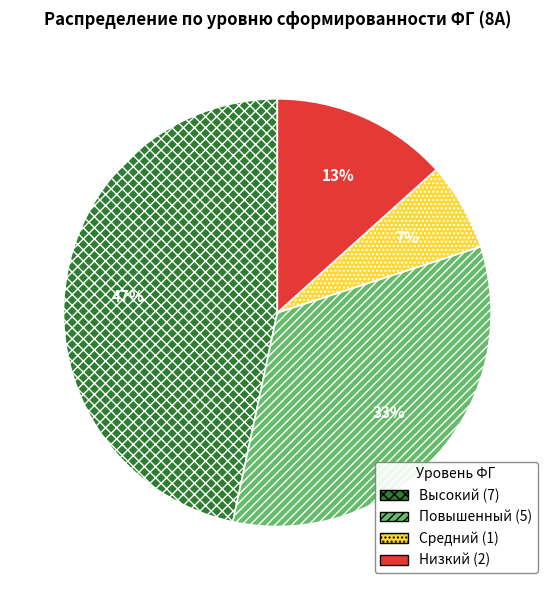

Is there a majority slice in this chart?

No